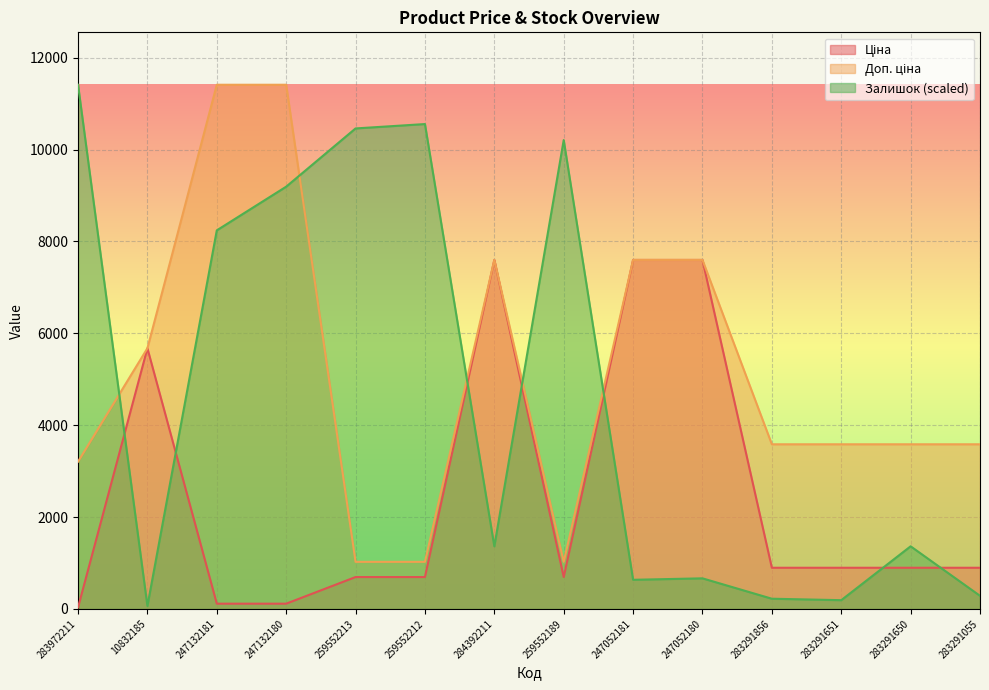

Rank the series at 259552189 from highest to lowest value.

Залишок, Доп. ціна, Ціна